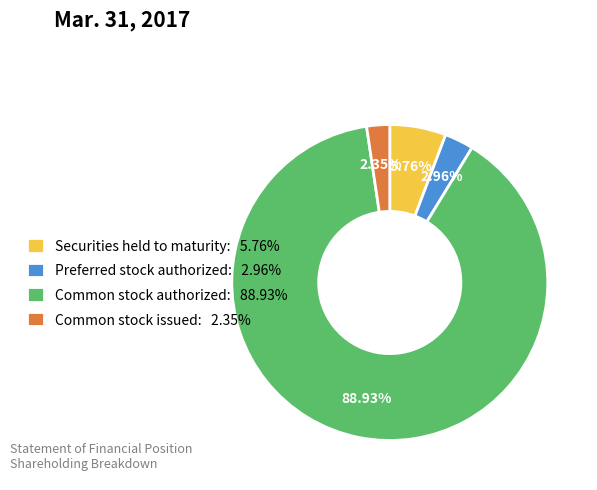

Is the sum of Securities held to maturity: 5.76% and Preferred stock authorized: 2.96% greater than half?

No